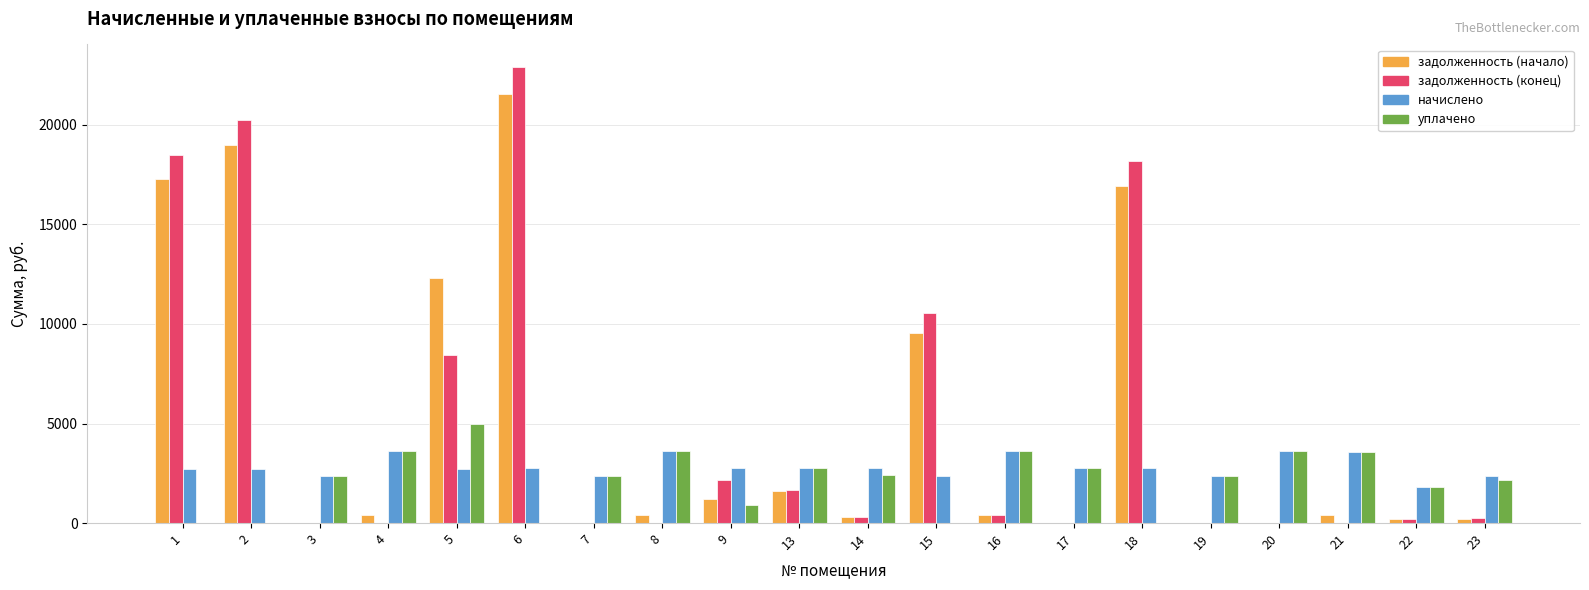

What is the highest value of the задолженность (конец) series?

22891.1